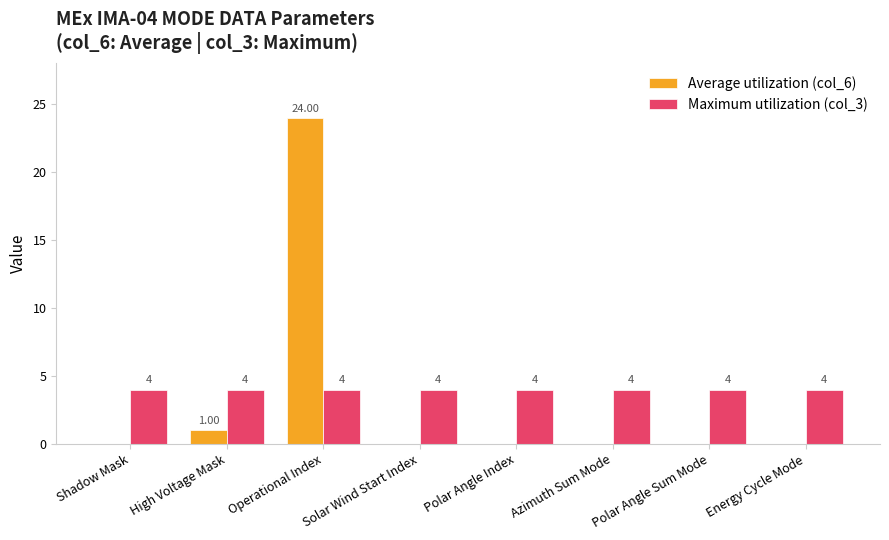

The value of Average utilization (col_6) at Shadow Mask is -14. True or false?

False